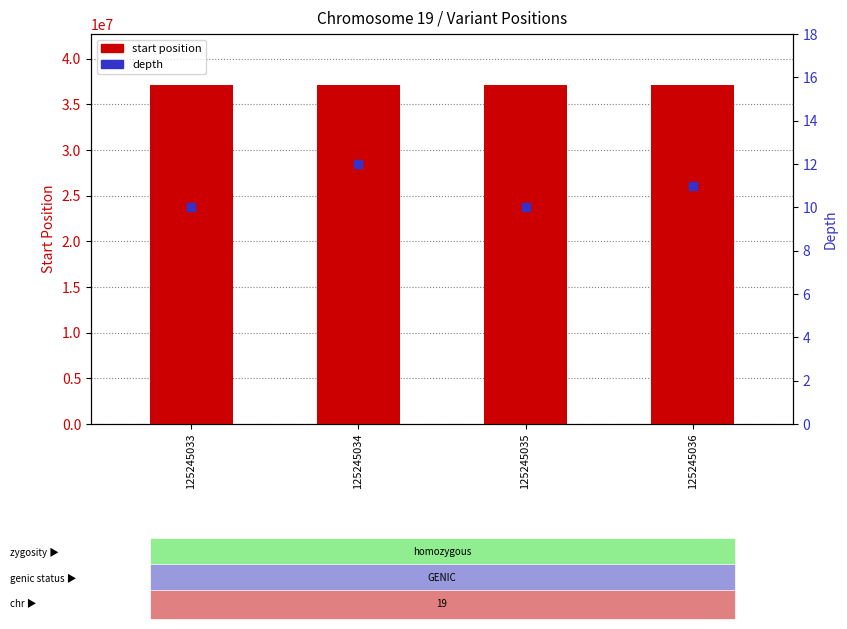

Which series has the largest total across all categories?

start position